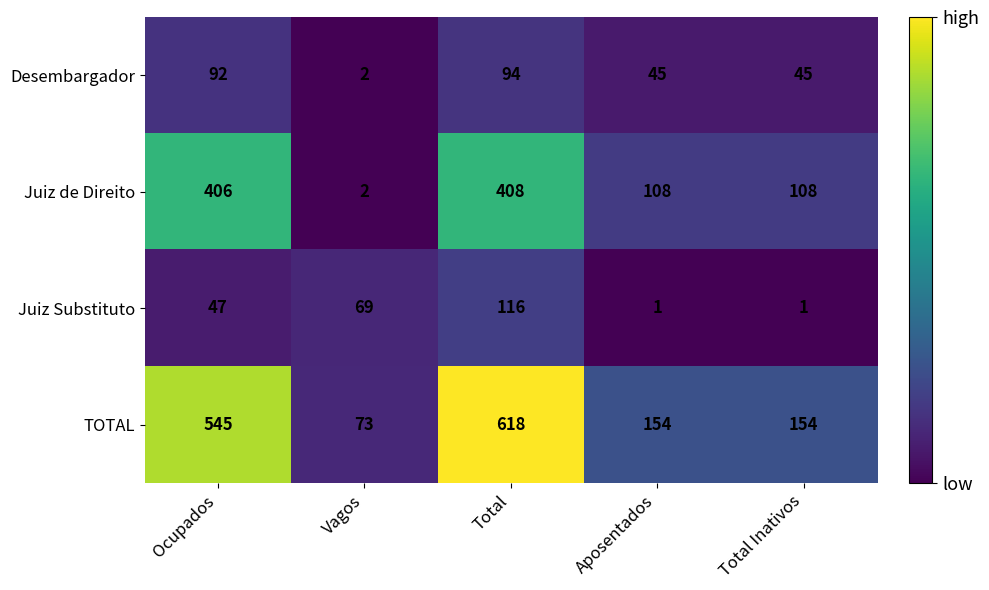

Count the Juiz Substituto values in the range 1 to 69.

4